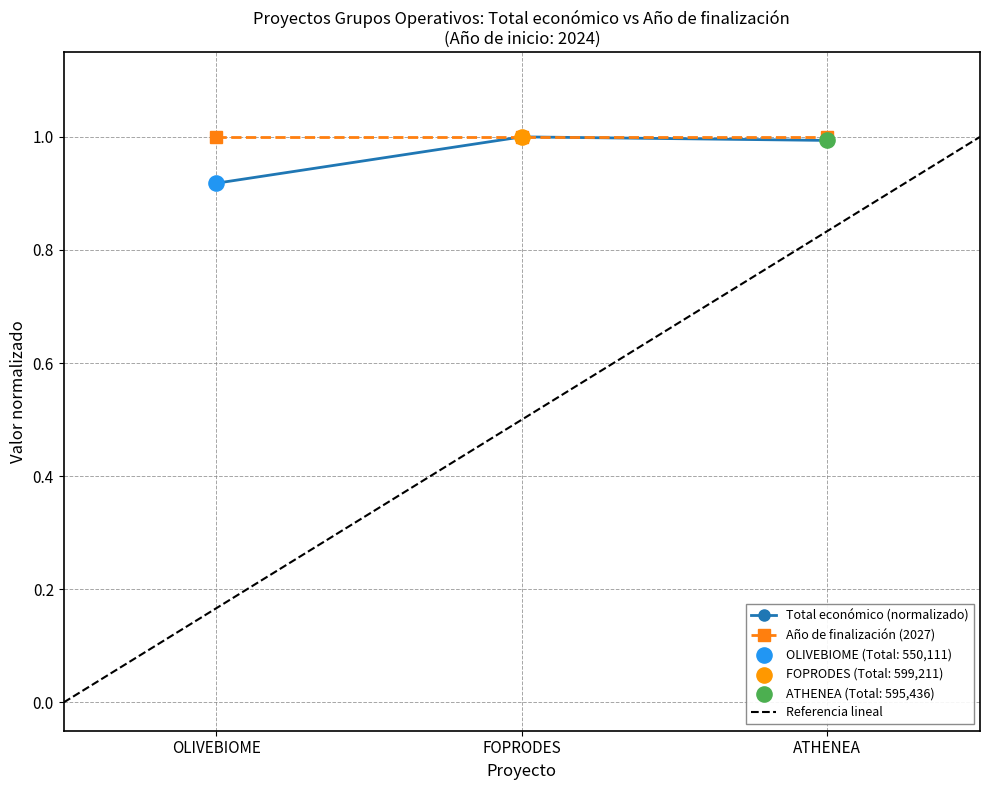

True or false: Total económico (normalizado) has a value of 0.4 at OLIVEBIOME.

False